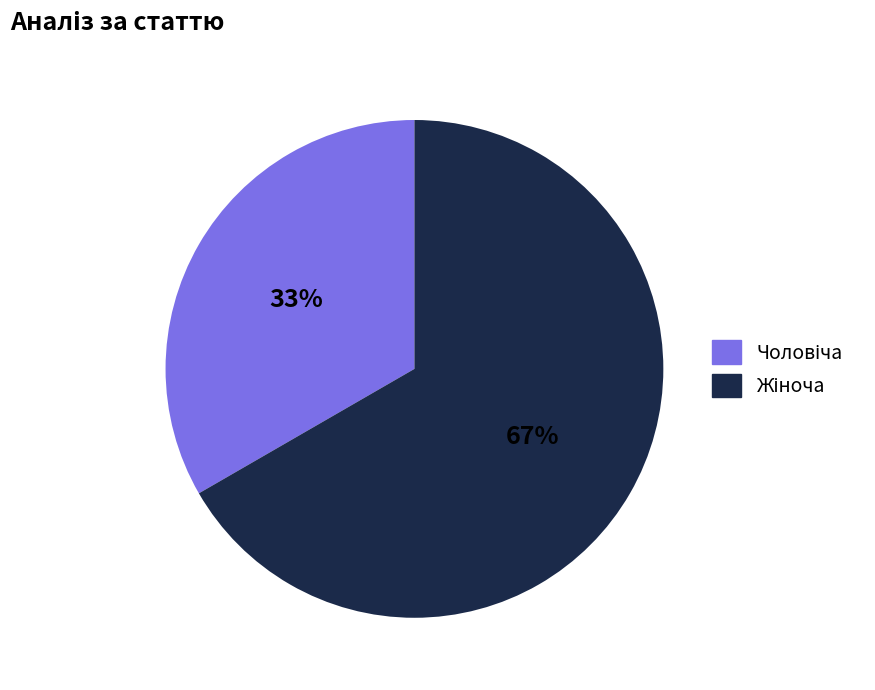

Is there a majority slice in this chart?

Yes